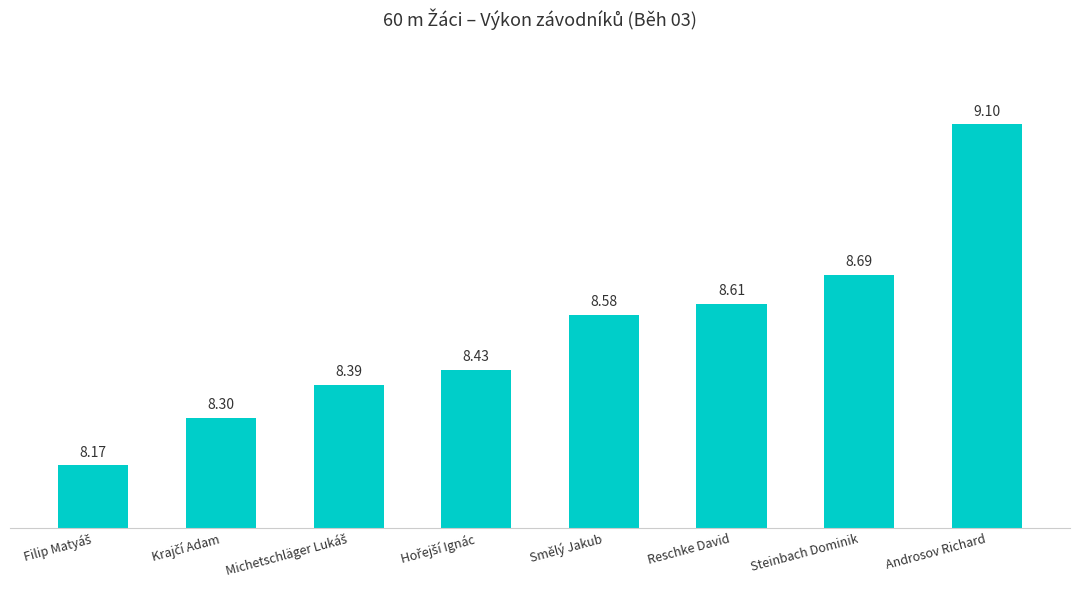

What is the difference between the maximum and minimum values?

0.9